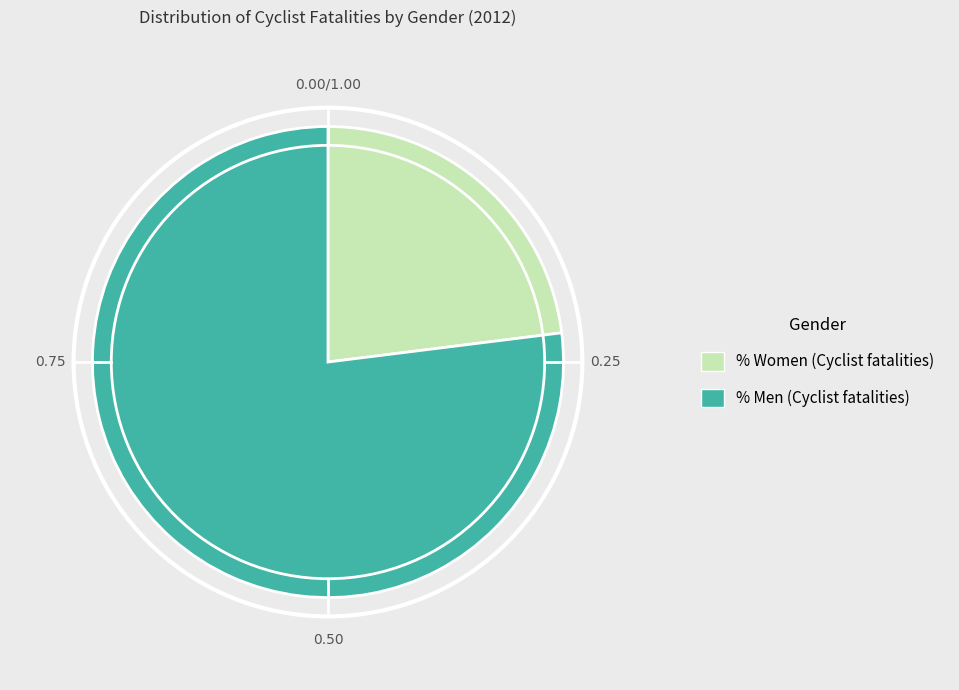

Is there any slice that represents more than half of the pie?

Yes